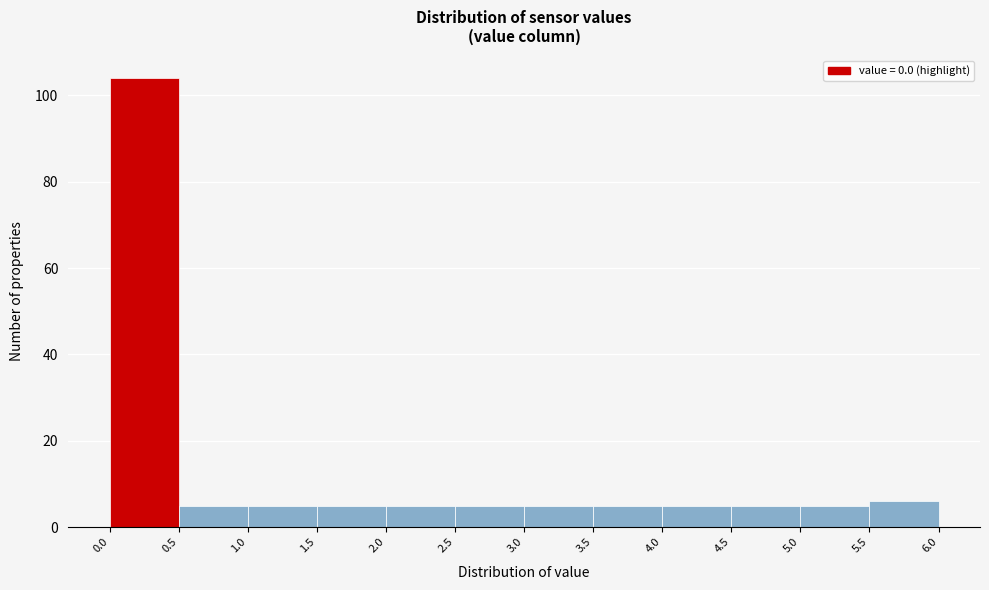

Reading left to right, list every bar in this chart as the range it spans on the x-axis followed by its height. The values are not printed on the chart, so give them approximately, as read against the axis.

0.0 to 0.5: 104
0.5 to 1.0: 6
1.0 to 1.5: 6
1.5 to 2.0: 6
2.0 to 2.5: 6
2.5 to 3.0: 6
3.0 to 3.5: 6
3.5 to 4.0: 6
4.0 to 4.5: 6
4.5 to 5.0: 6
5.0 to 5.5: 6
5.5 to 6.0: 6